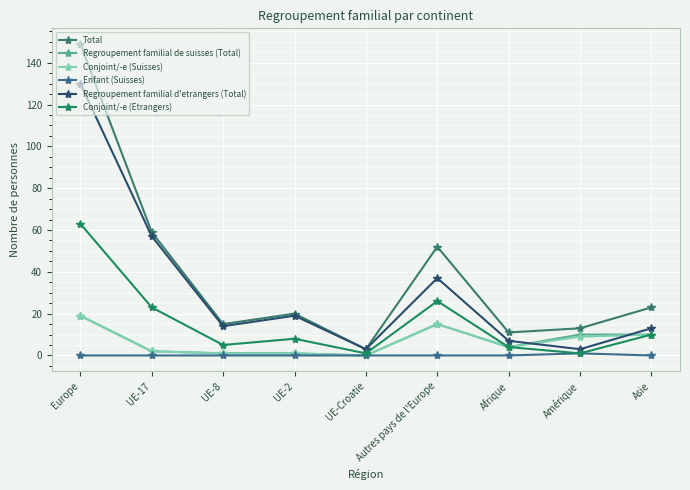

What is the greatest value displayed?

149